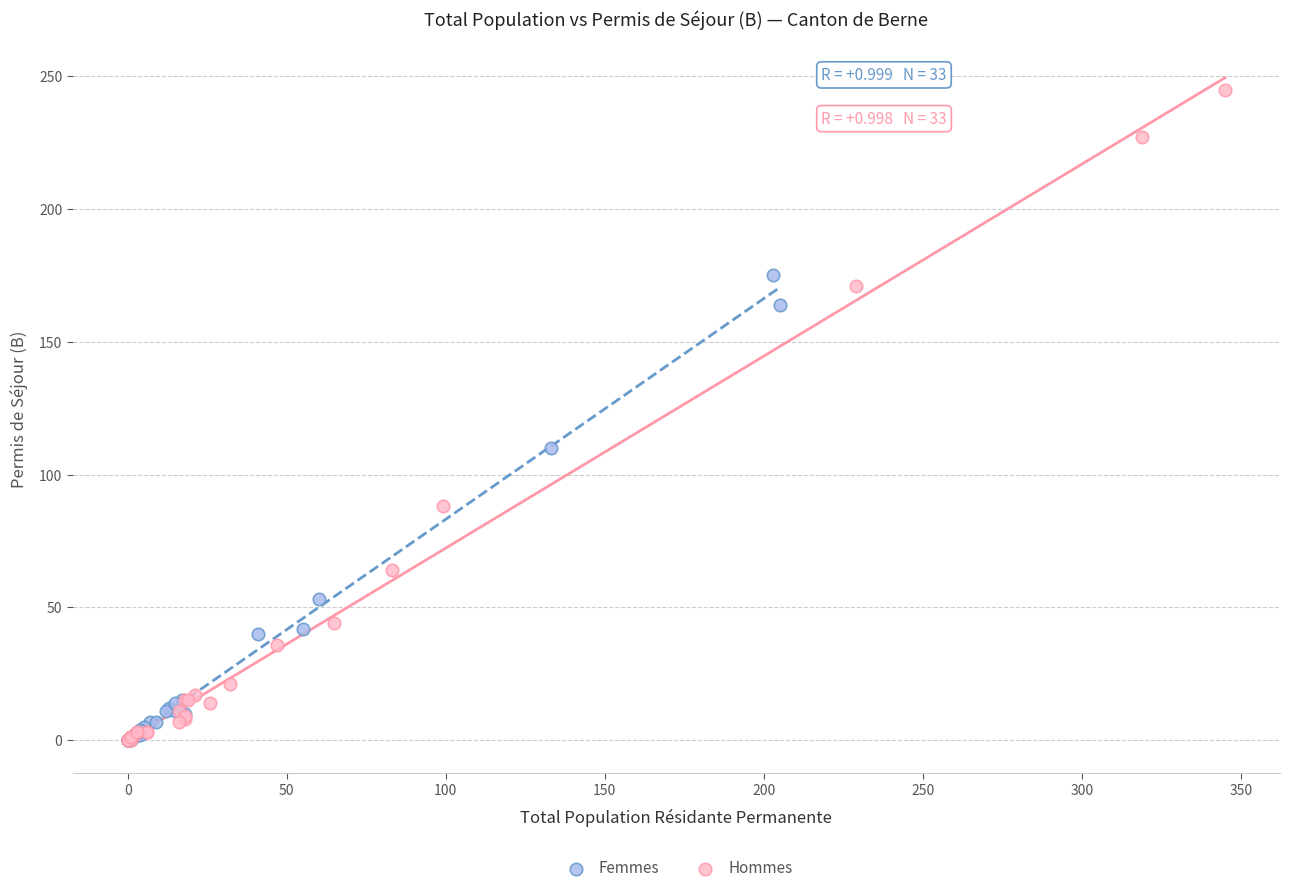

What are all the series names shown in the legend?

Femmes, Hommes